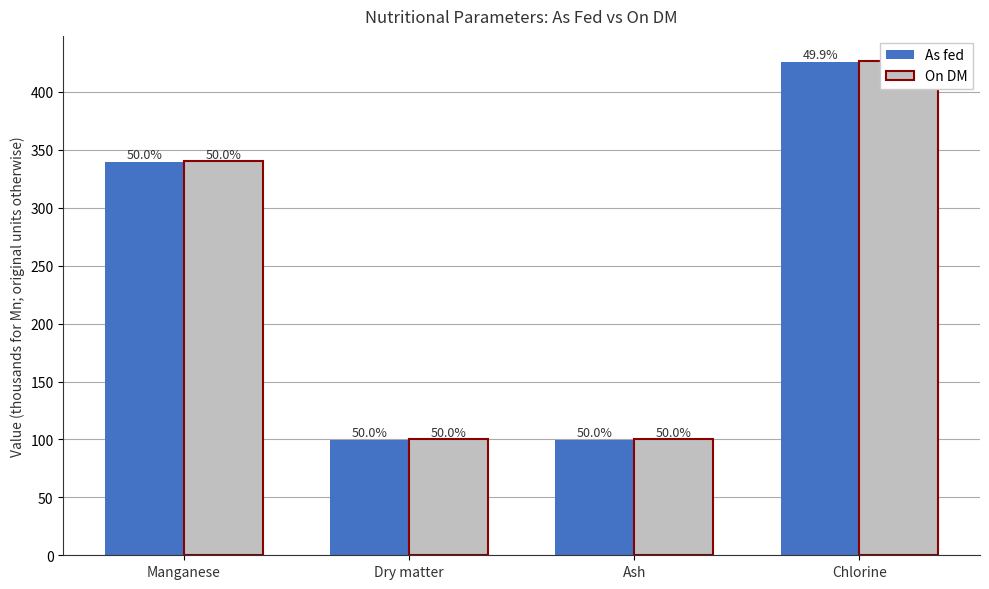

How many bars are there in total?

8